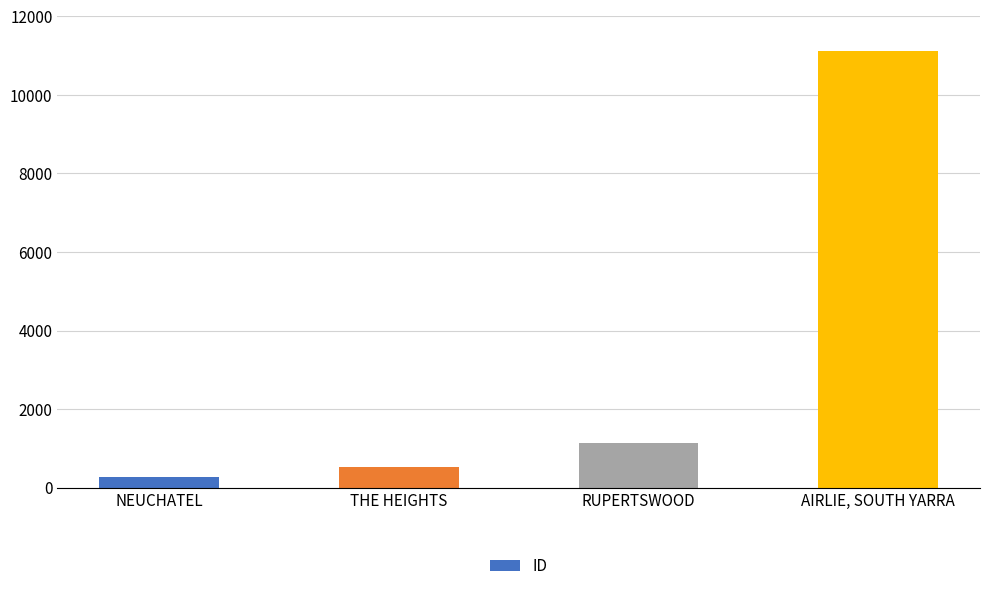

What is the sum of the values at RUPERTSWOOD and NEUCHATEL?

1414